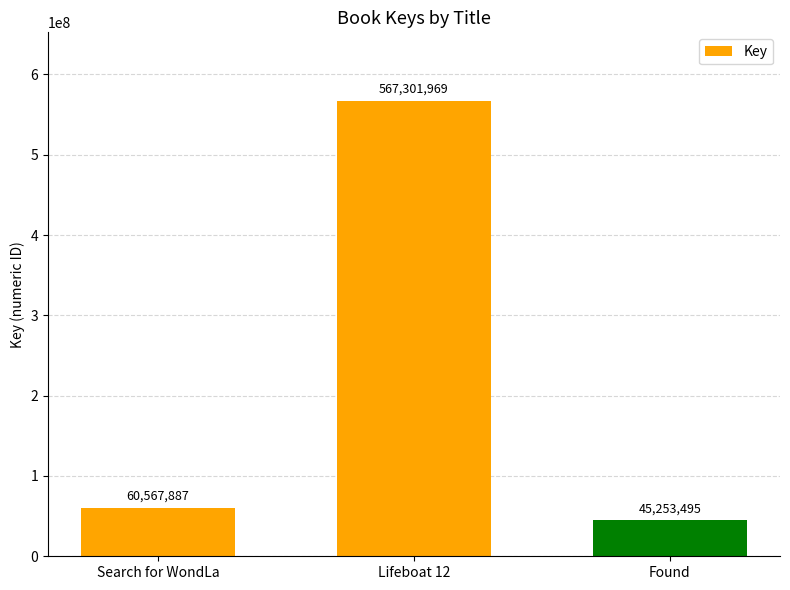

Rank the categories by value from lowest to highest.

Found, Search for WondLa, Lifeboat 12